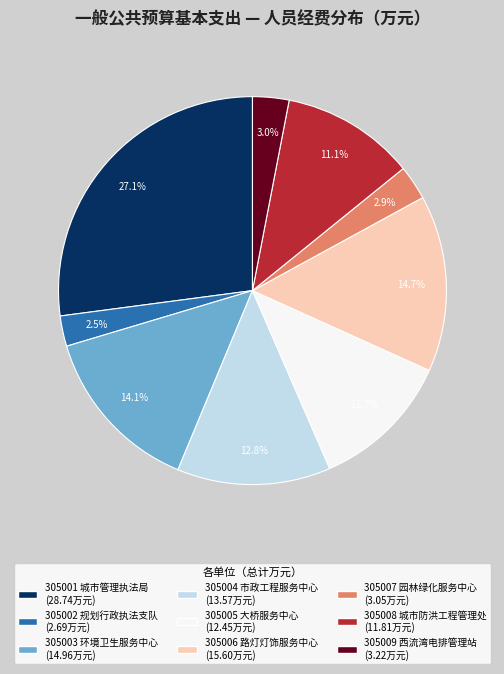

How many segments does this pie chart have?

9